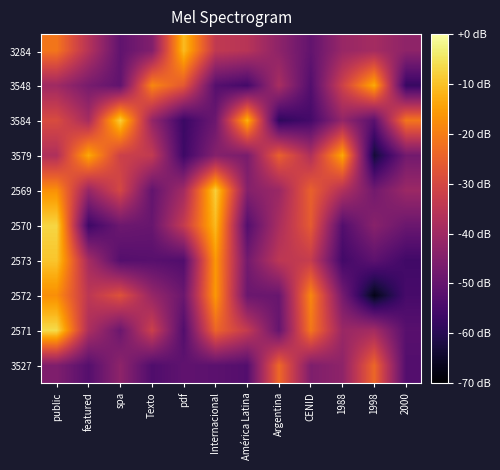

At América Latina, list the series in order from largest to smallest.

3584, 2571, 3284, 2569, 3579, 2573, 2572, 2570, 3527, 3548